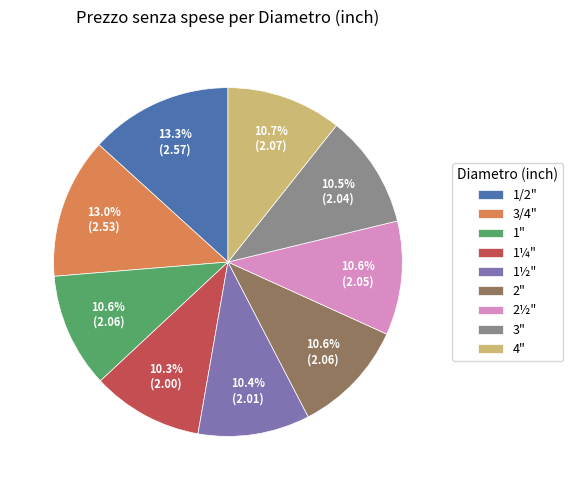

To the nearest percent, what is the difference between the largest and smallest slice percentages?

3%